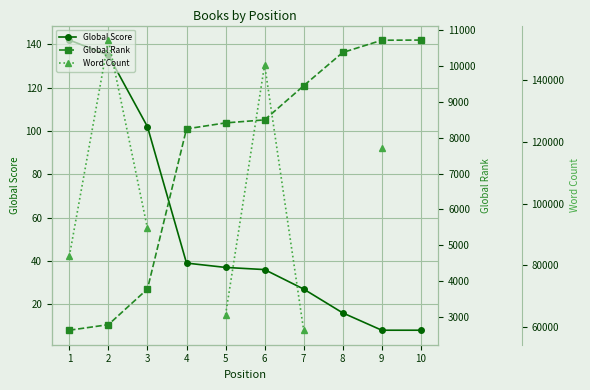

What are all the series names shown in the legend?

Global Score, Global Rank, Word Count